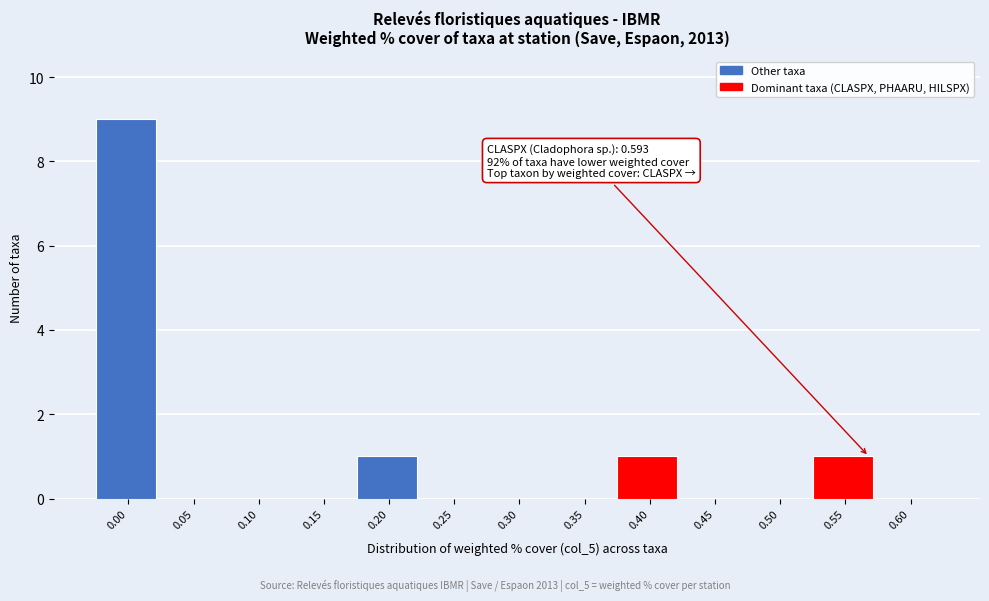

Reading left to right, list all the values displayed in this chart.

0.00=9	0.05=0	0.10=0	0.15=0	0.20=1	0.25=0	0.30=0	0.35=0	0.40=1	0.45=0	0.50=0	0.55=1	0.60=0